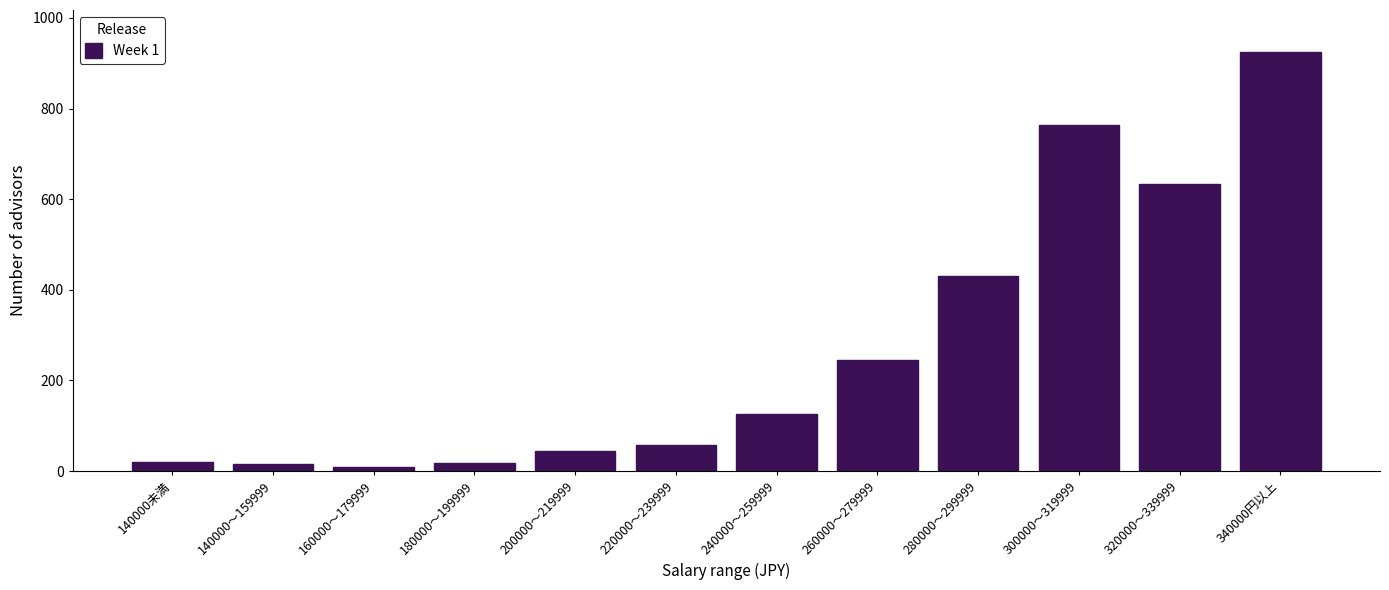

The value at 300000～319999 is 763. True or false?

True